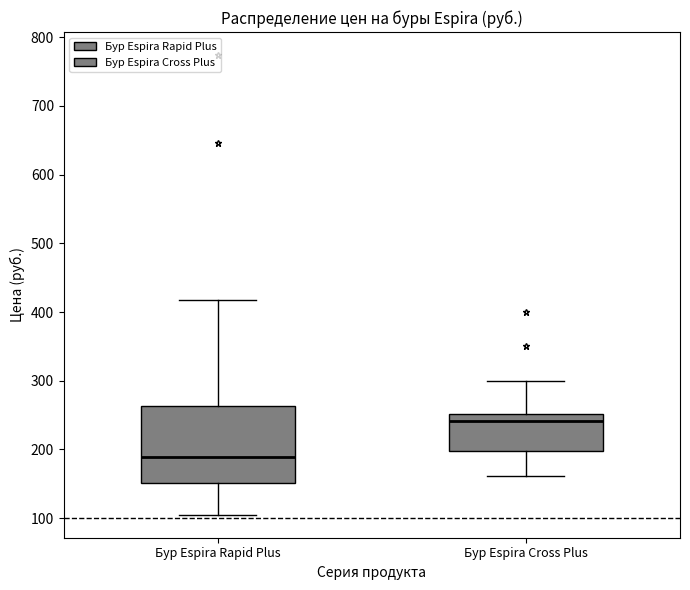

Reading left to right, transcribe this box plot: for each box, give where its median line is, the range the box spans, and where its two whiskers end, as read against the y-axis. The values are not printed on the chart, so give them approximately, as read against the axis.

Бур Espira Rapid Plus: median 190, box 150 to 260, whiskers 110 to 420
Бур Espira Cross Plus: median 240, box 200 to 250, whiskers 160 to 300